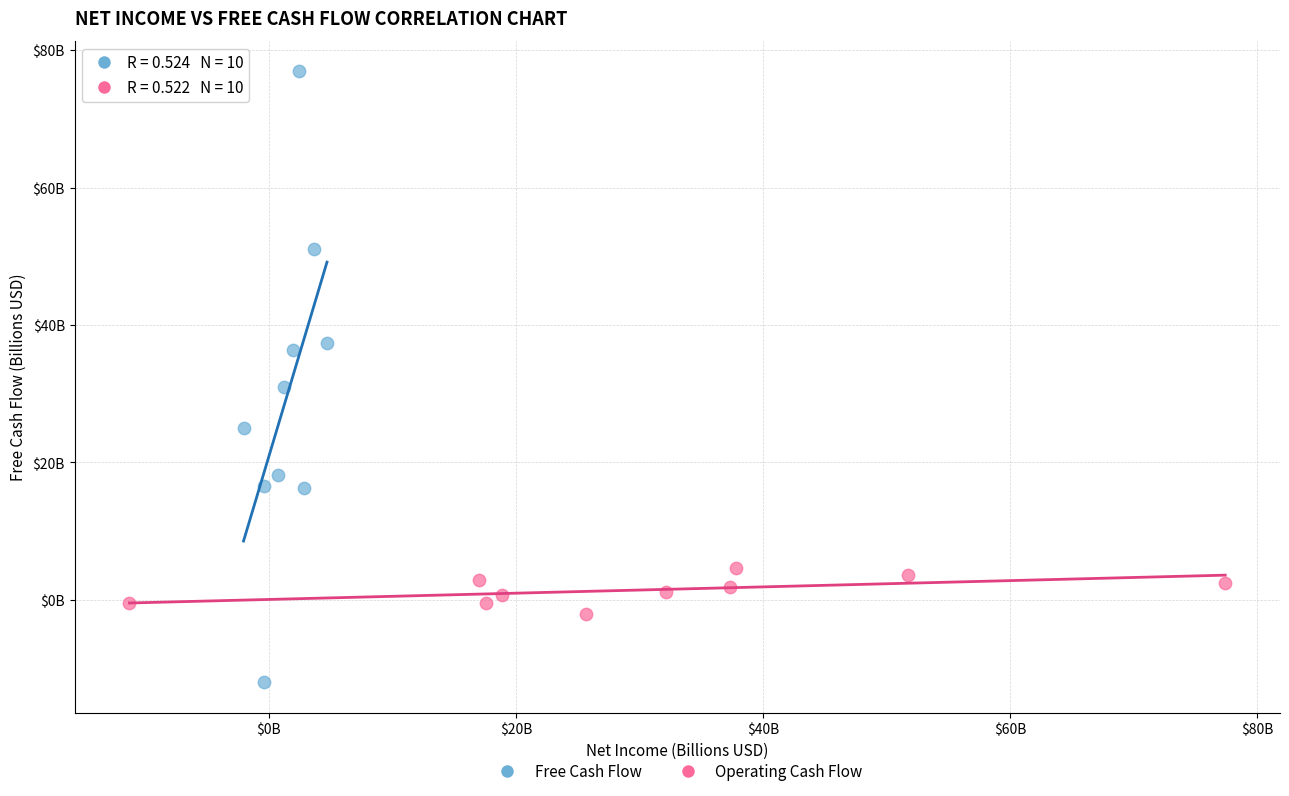

What are all the series names shown in the legend?

Free Cash Flow, Operating Cash Flow